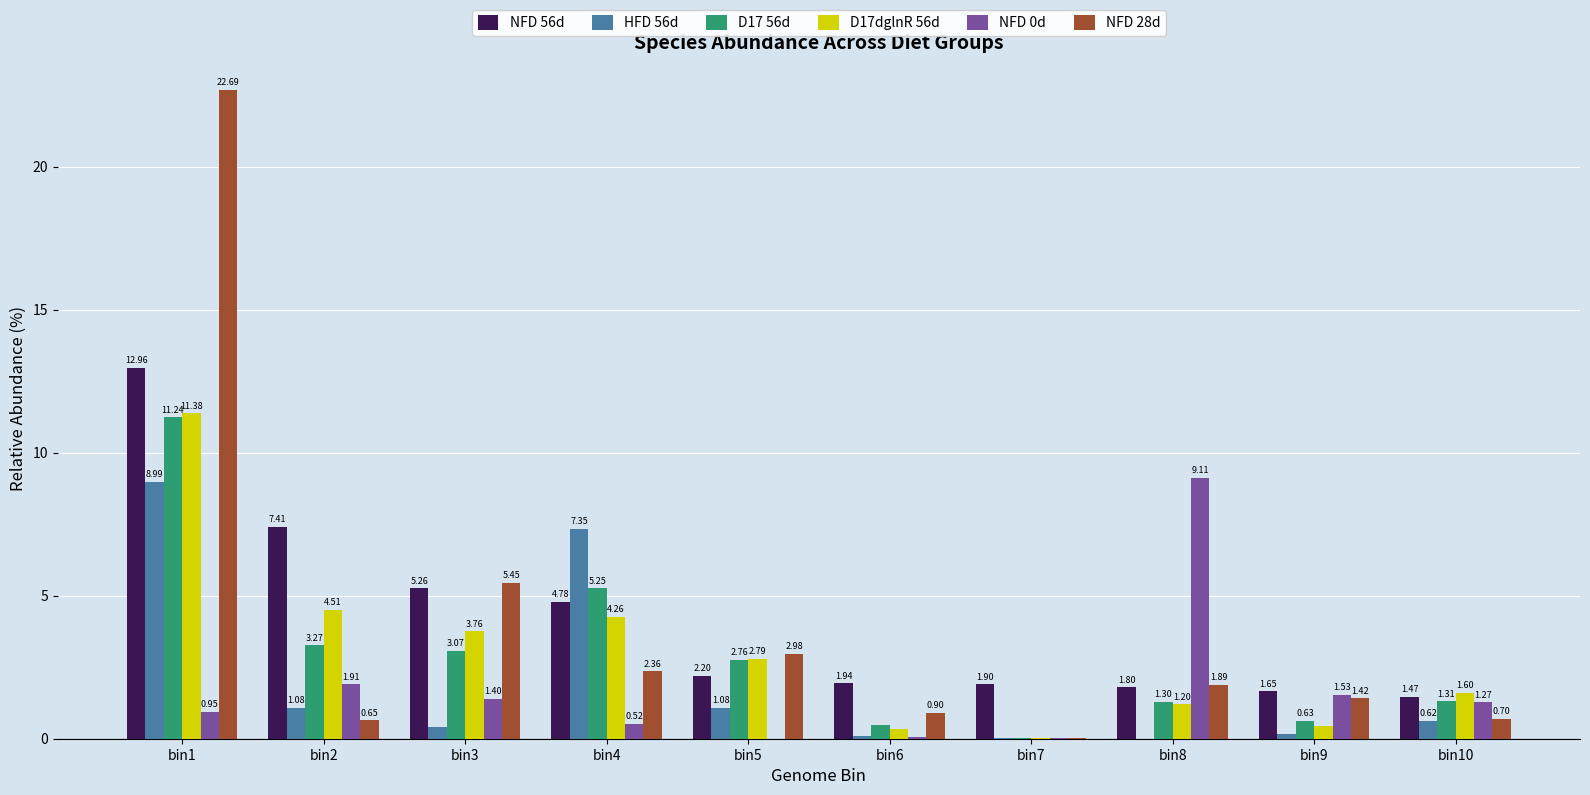

What is the sum of the HFD 56d values at bin6 and bin2?

1.2